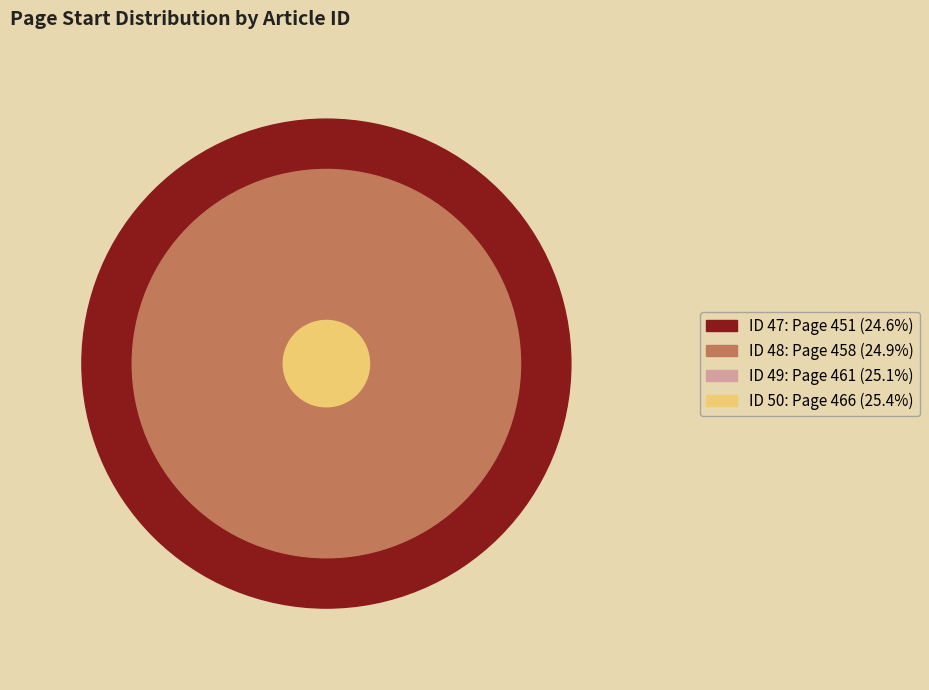

Count the number of slices in the pie.

4